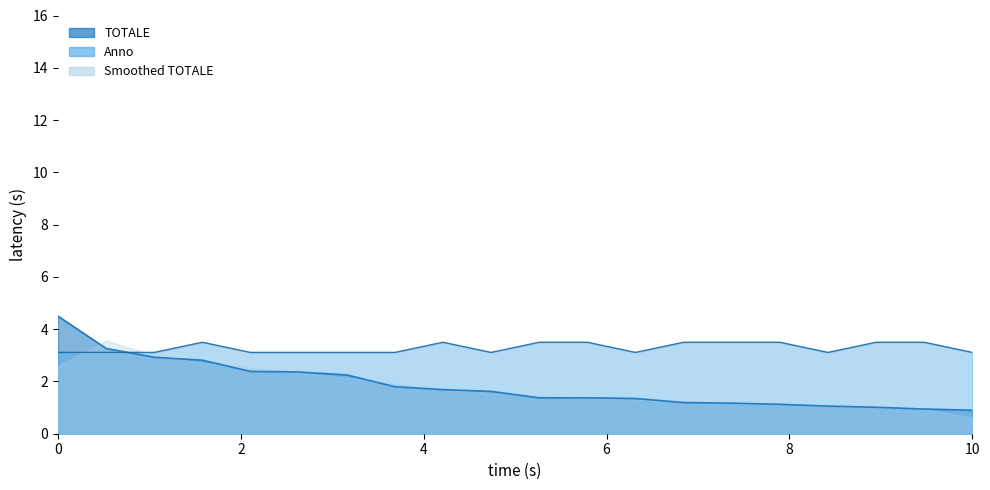

Which series has the widest spread of values?

TOTALE